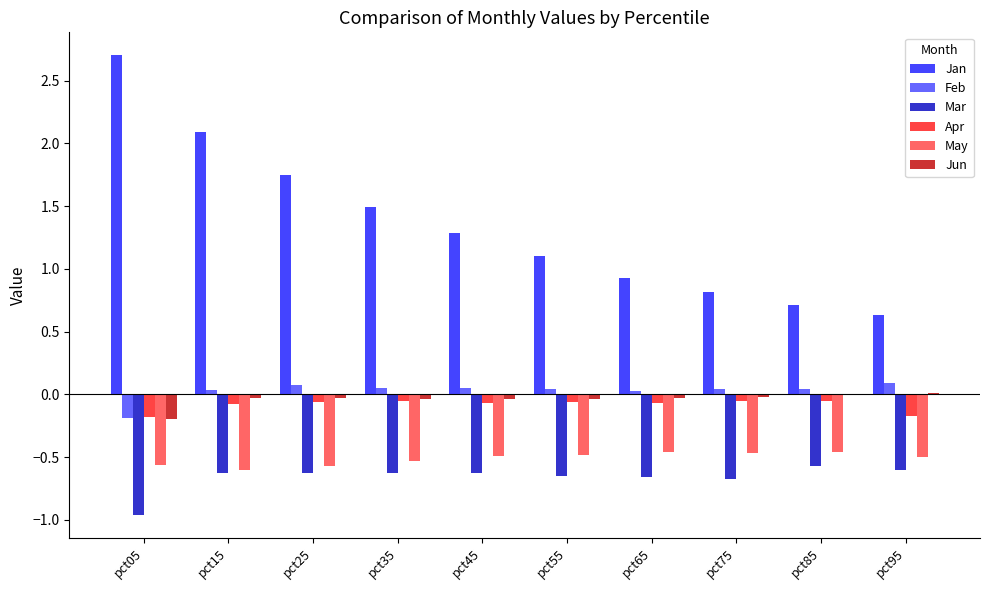

Count the number of data series in this chart.

6